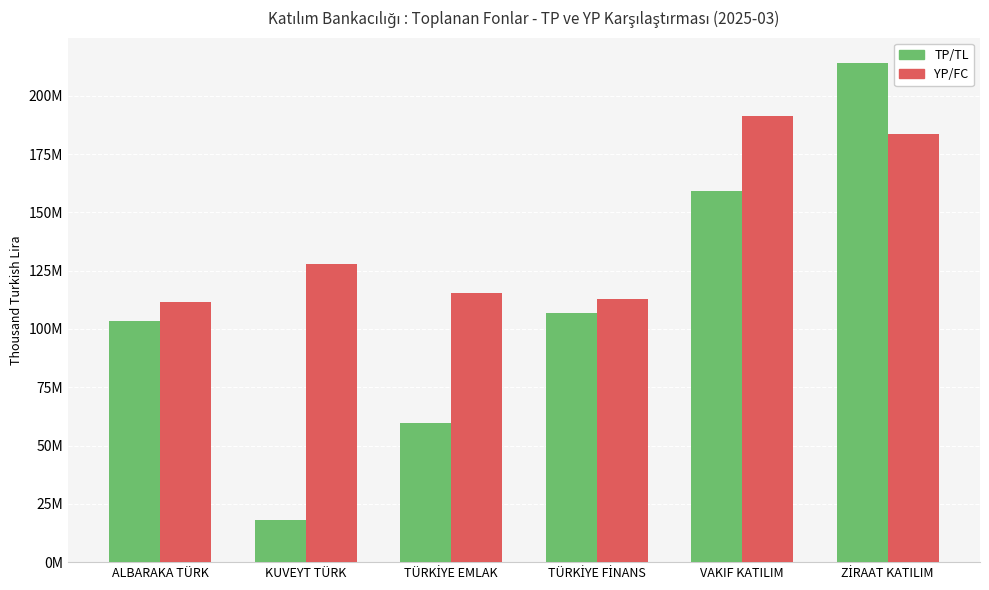

Reading left to right, transcribe all the data shown in this chart.

TP/TL: 103237612	18128219	59550690	106951219	159038059	214214954
YP/FC: 111757196	127652870	115258386	112960403	191304226	183595648